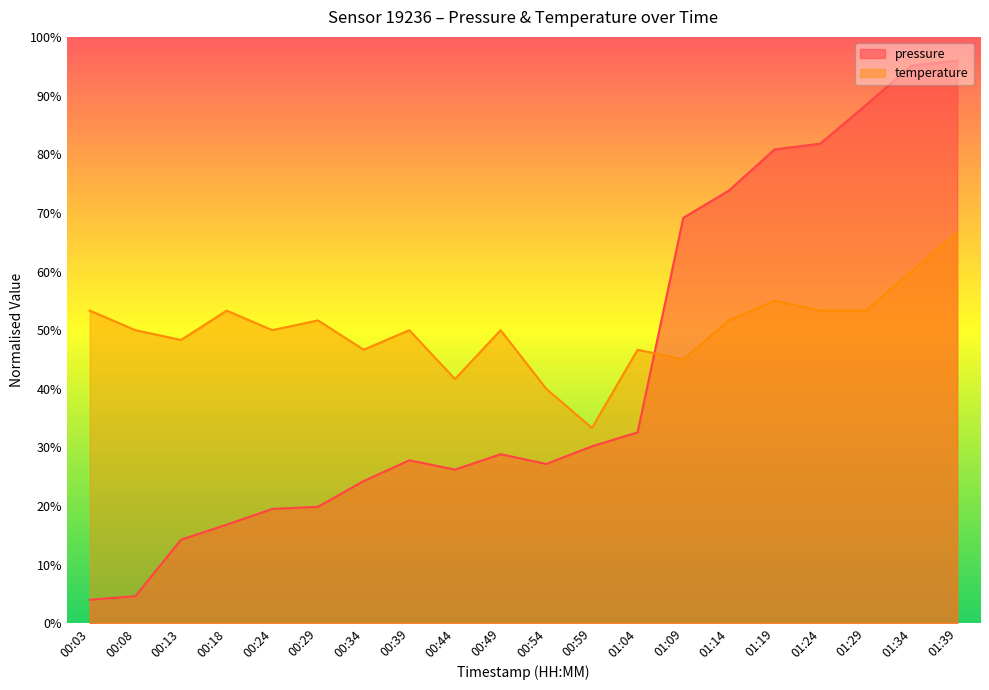

How many times do temperature and pressure cross each other?

1